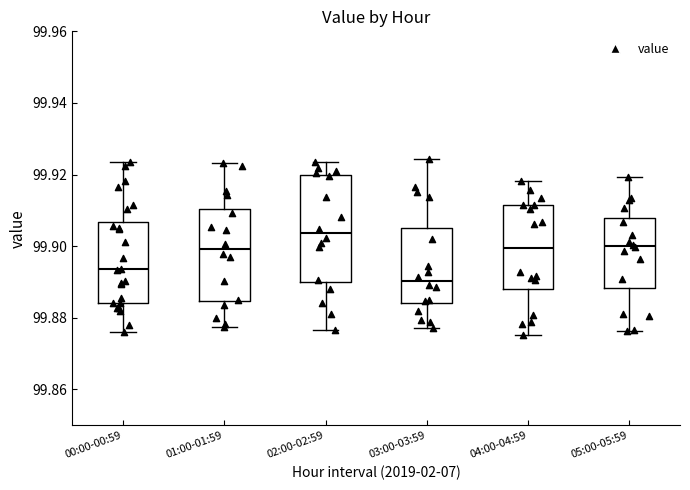

Which box has the lowest median line?

03:00-03:59